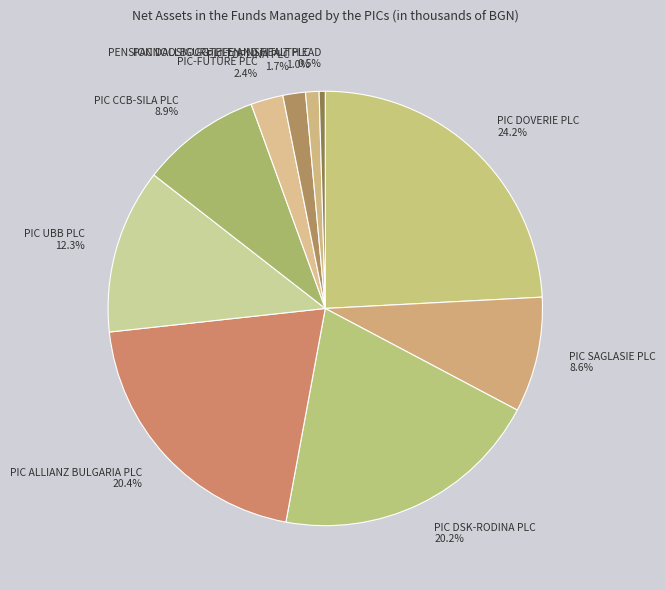

Approximately how many times larger is the value at PIC ALLIANZ BULGARIA PLC compared to PIC CCB-SILA PLC?

2.3